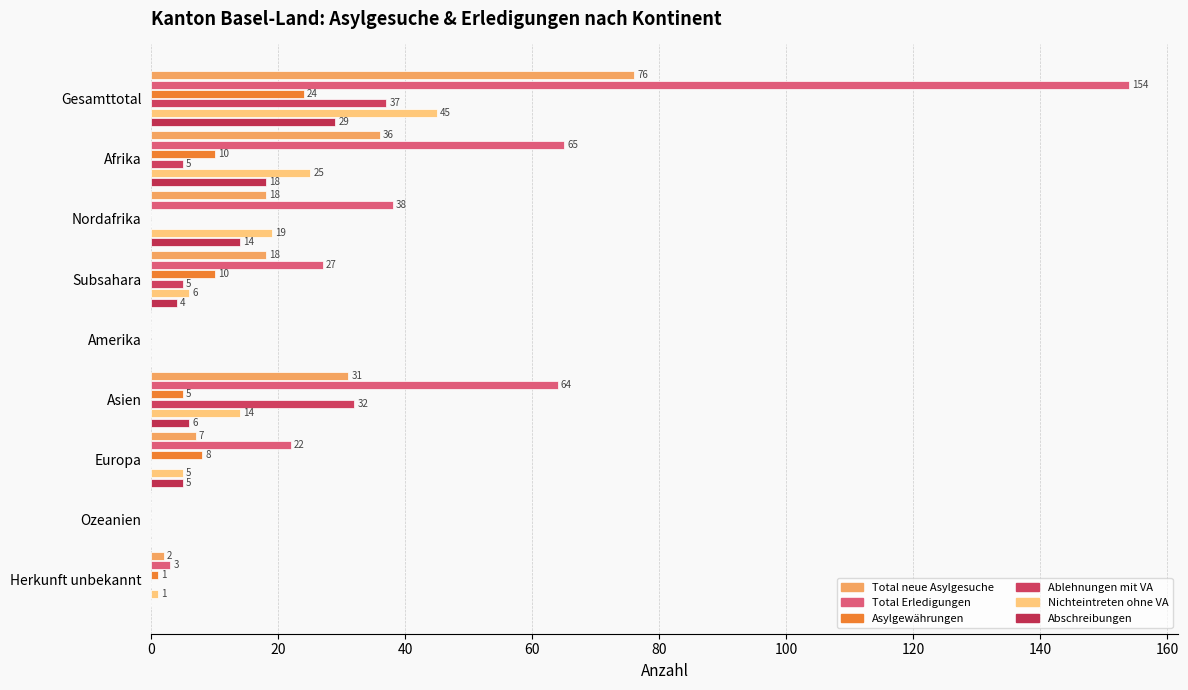

Count the Abschreibungen values in the range 0 to 14.

7